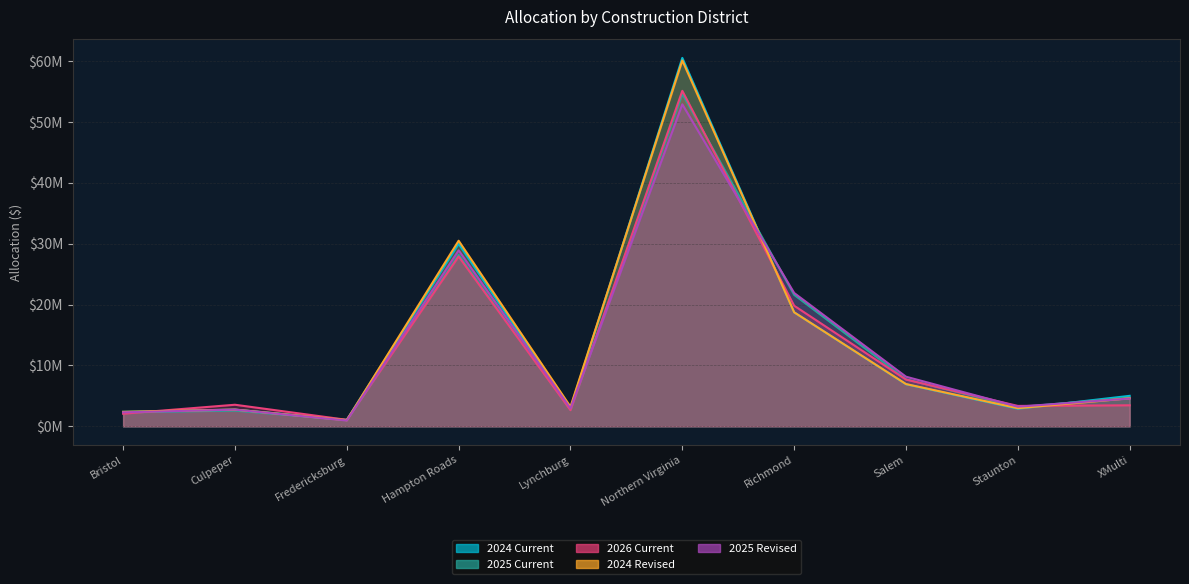

What is the spread (max minus min) of values at Richmond?

3173816